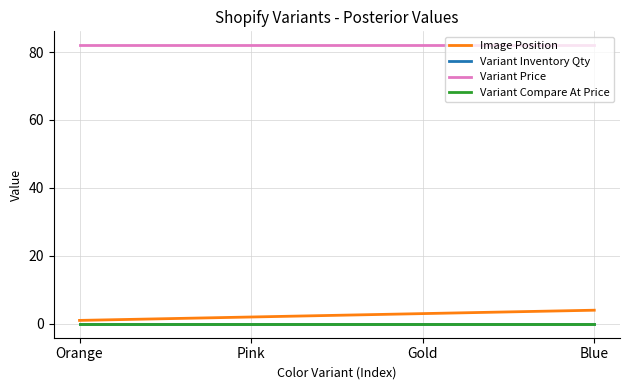

Reading left to right, transcribe all the data shown in this chart.

Image Position: 1	2	3	4
Variant Inventory Qty: 0	0	0	0
Variant Price: 82	82	82	82
Variant Compare At Price: 0	0	0	0